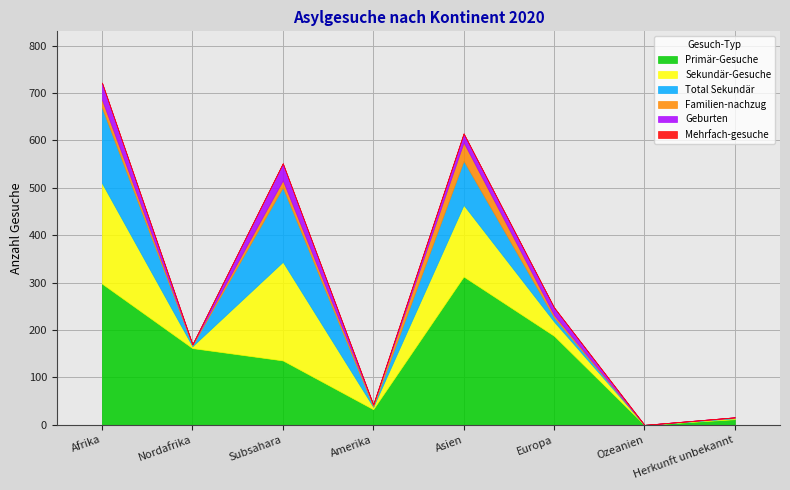

What is the sum of all Total Sekundär values?

422